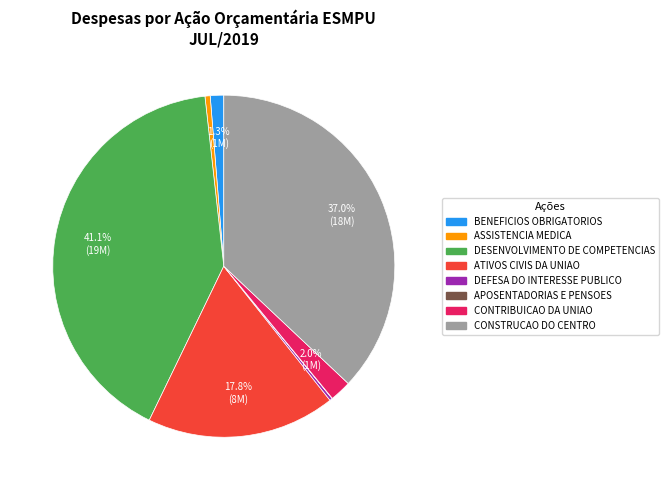

Does any single category account for the majority?

No